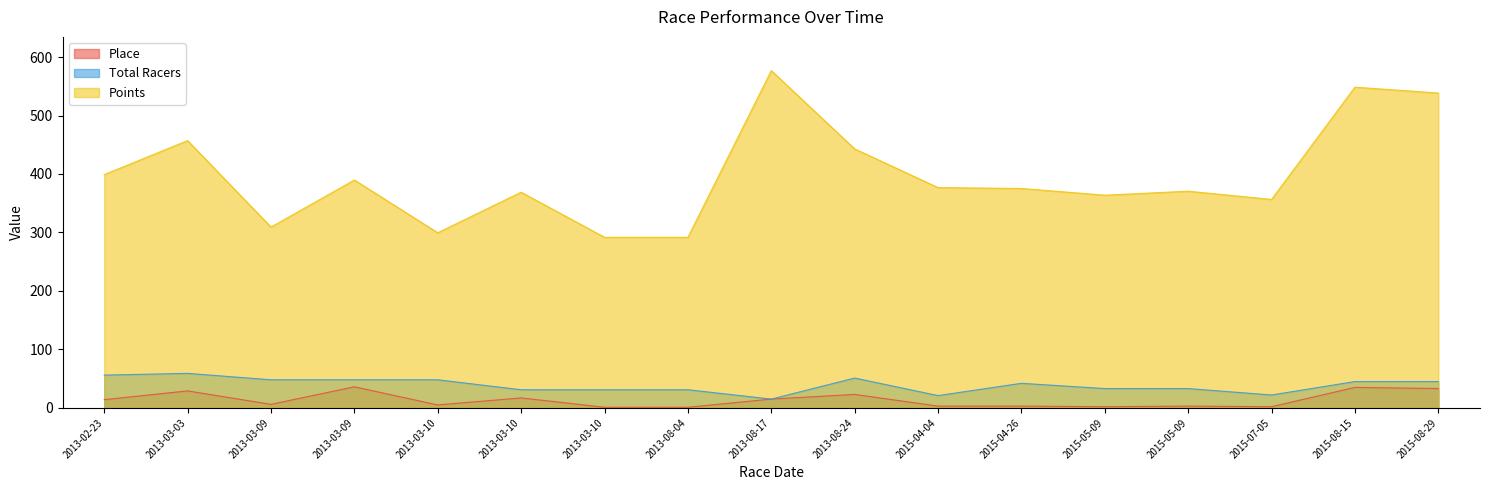

What is the minimum value for Total Racers?

15.0